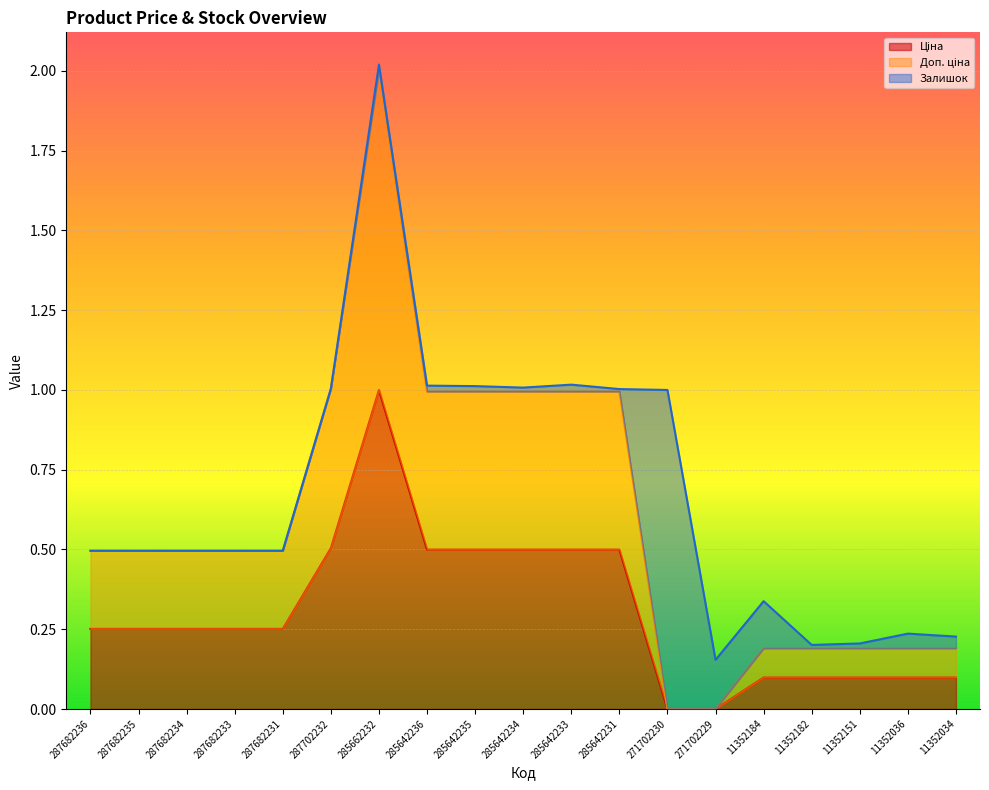

Reading right to left, extract all data points from this chart.

Ціна: 11352034=0.1	11352036=0.1	11352151=0.1	11352182=0.1	11352184=0.1	271702229=0.0	271702230=0.0	285642231=0.5	285642233=0.5	285642234=0.5	285642235=0.5	285642236=0.5	285662232=1.0	287702232=0.5	287682231=0.3	287682233=0.3	287682234=0.3	287682235=0.3	287682236=0.3
Доп. ціна: 11352034=0.2	11352036=0.2	11352151=0.2	11352182=0.2	11352184=0.2	271702229=0.0	271702230=0.0	285642231=1.0	285642233=1.0	285642234=1.0	285642235=1.0	285642236=1.0	285662232=2.0	287702232=1.0	287682231=0.5	287682233=0.5	287682234=0.5	287682235=0.5	287682236=0.5